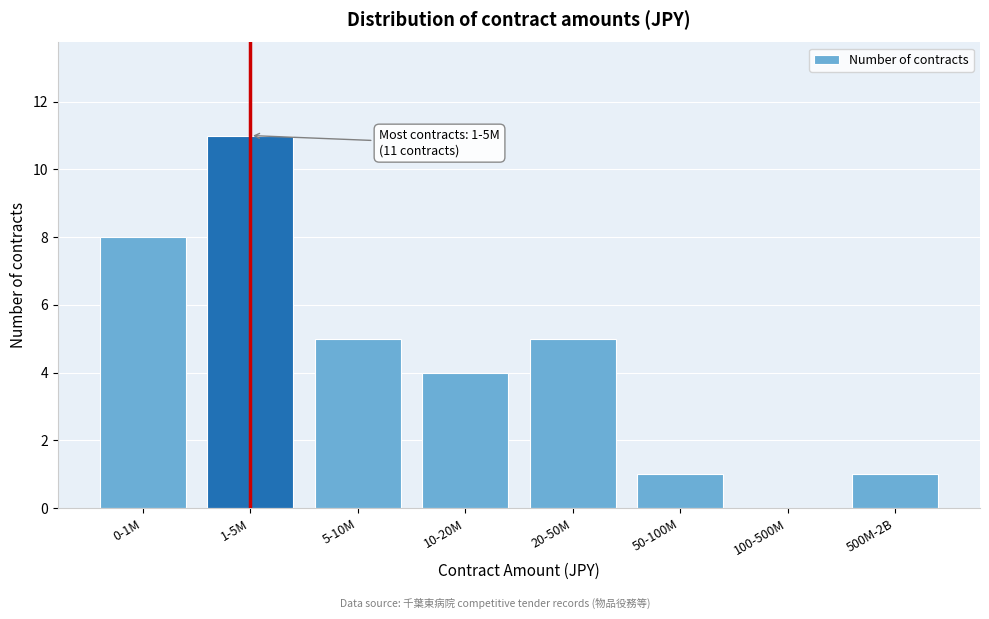

Reading left to right, what are all the values shown in this chart?

0-1M=8	1-5M=11	5-10M=5	10-20M=4	20-50M=5	50-100M=1	100-500M=0	500M-2B=1